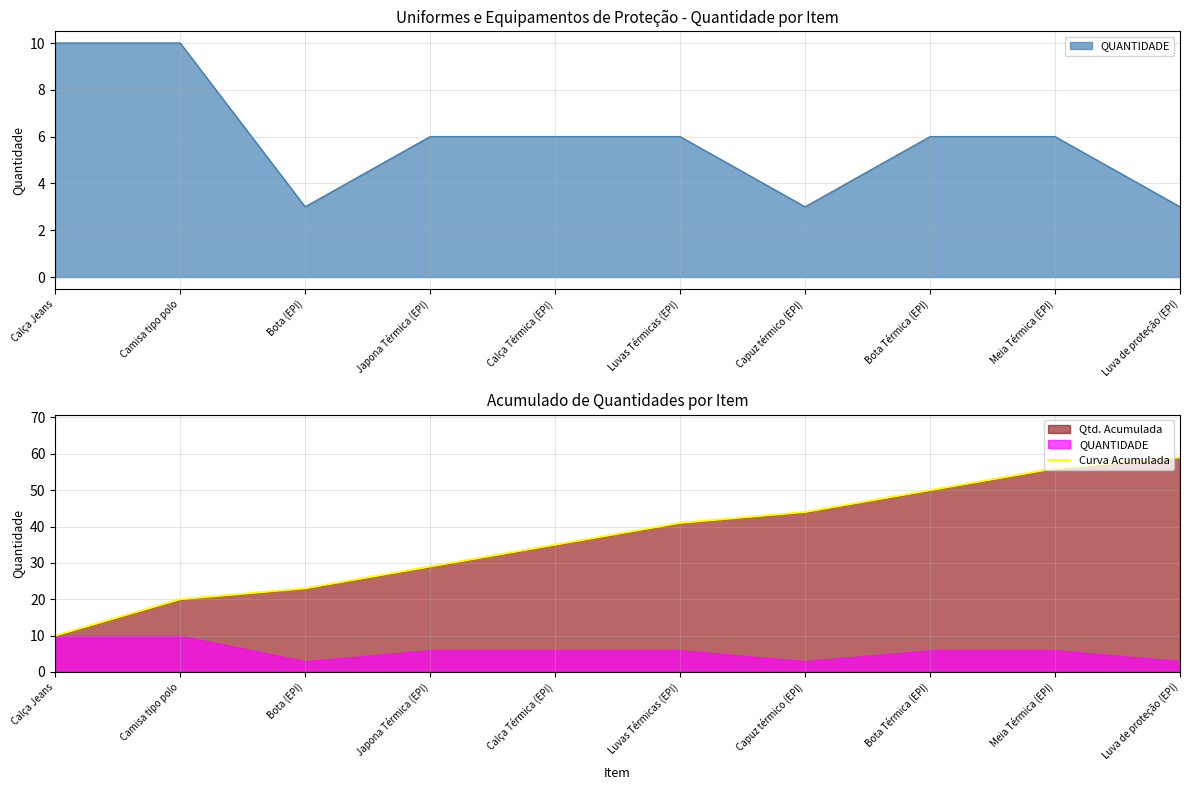

True or false: Curva Acumulada has a value of 11 at Calça Térmica (EPI).

False